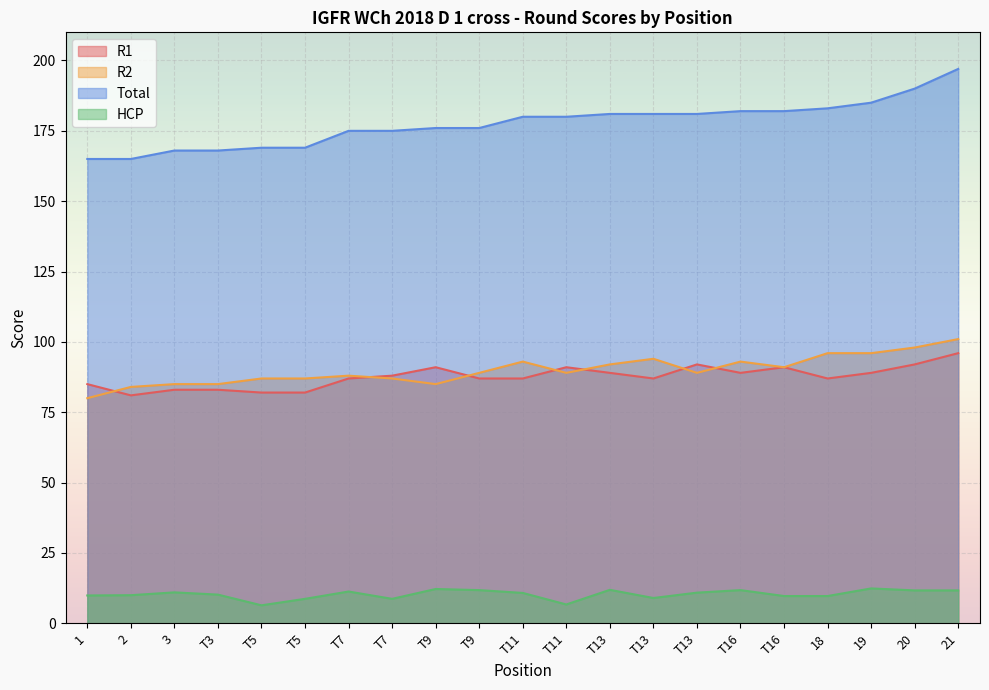

Which series has the largest total across all categories?

Total